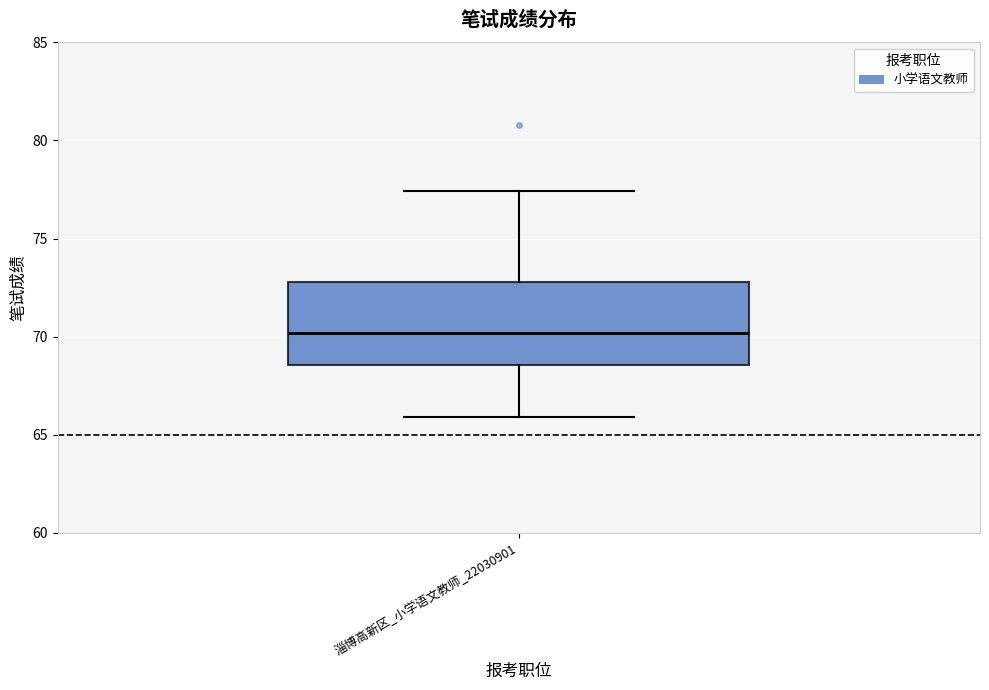

Where is the lower edge of the box for 淄博高新区_小学语文教师_22030901 on the y-axis? The values are not printed on the chart, so give them approximately, as read against the axis.

68.5